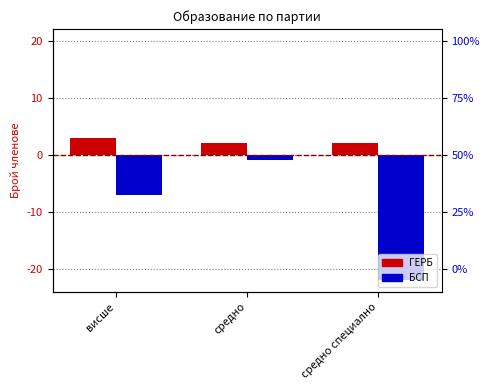

The value of БСП at средно is 0. True or false?

False